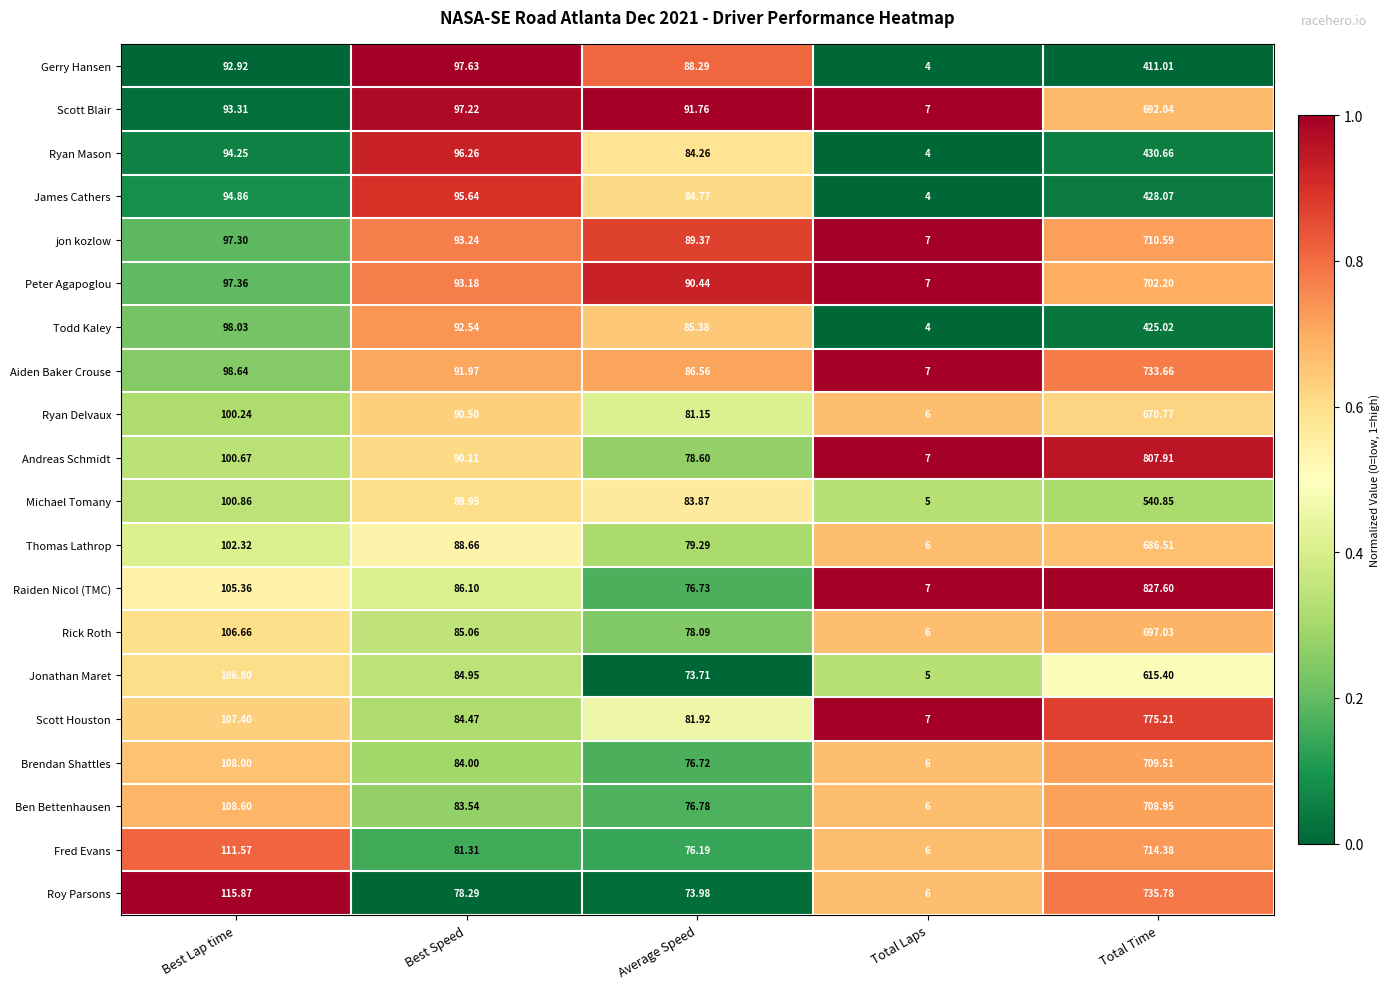

Count the number of categories in the chart.

5